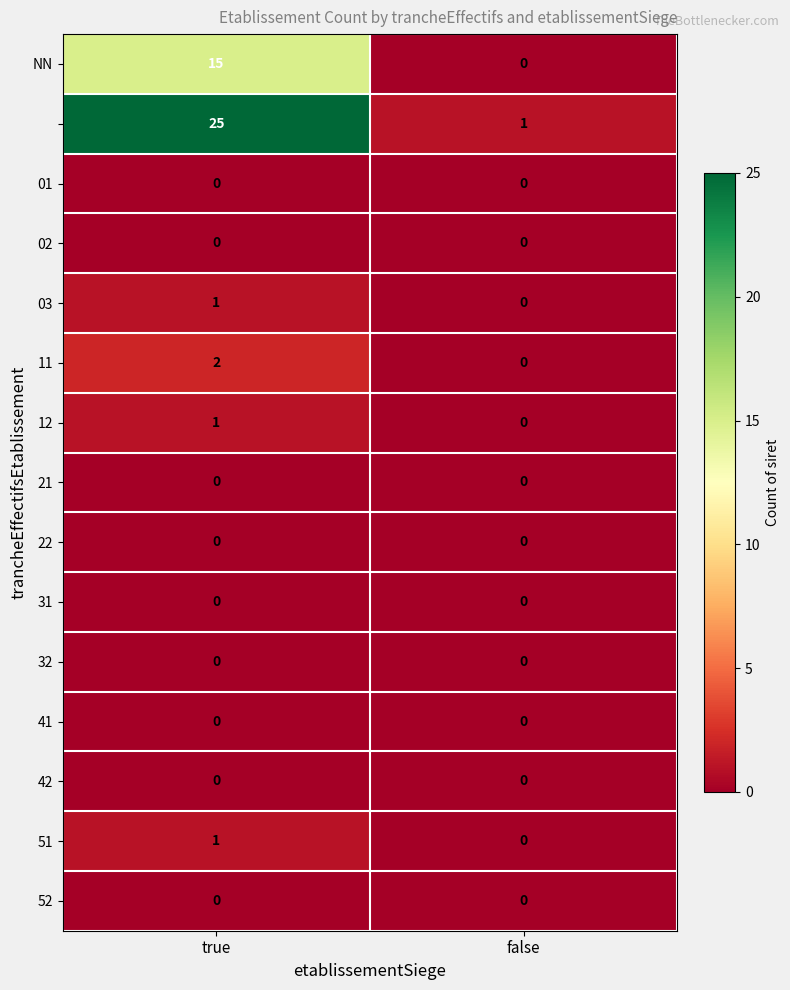

What is the difference between the highest and lowest values at false?

1